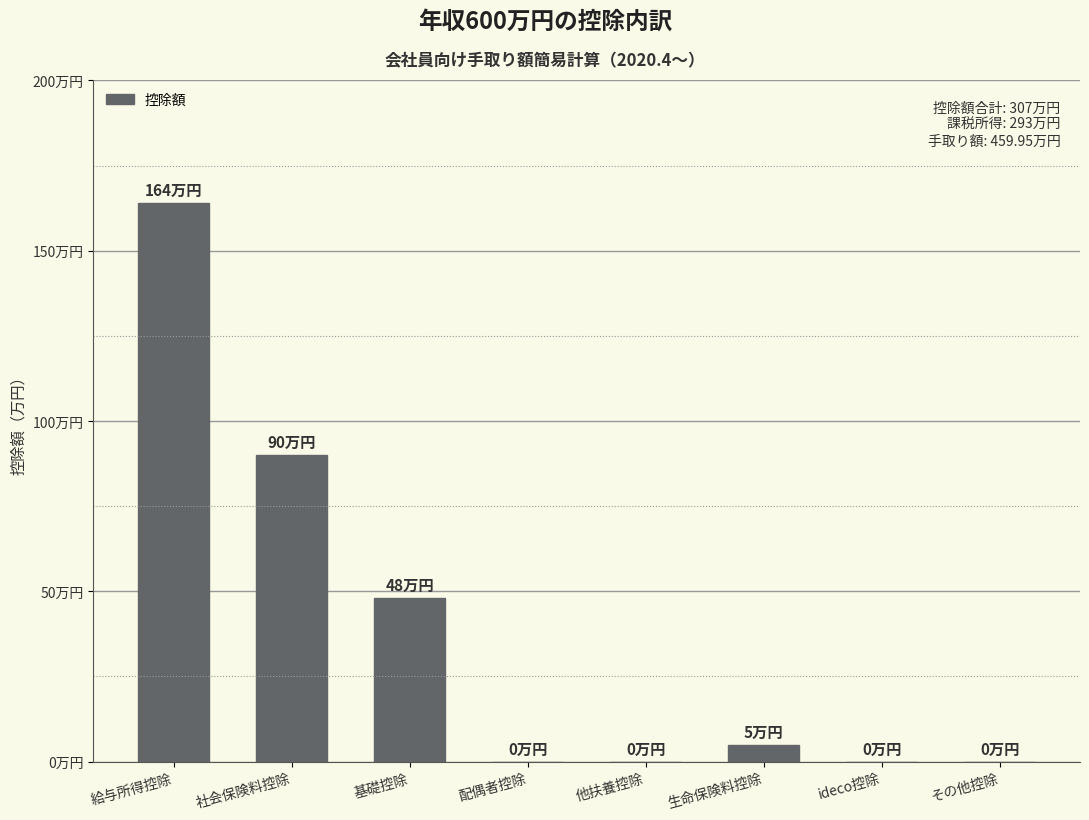

What is the change in value from 社会保険料控除 to 他扶養控除?

-90